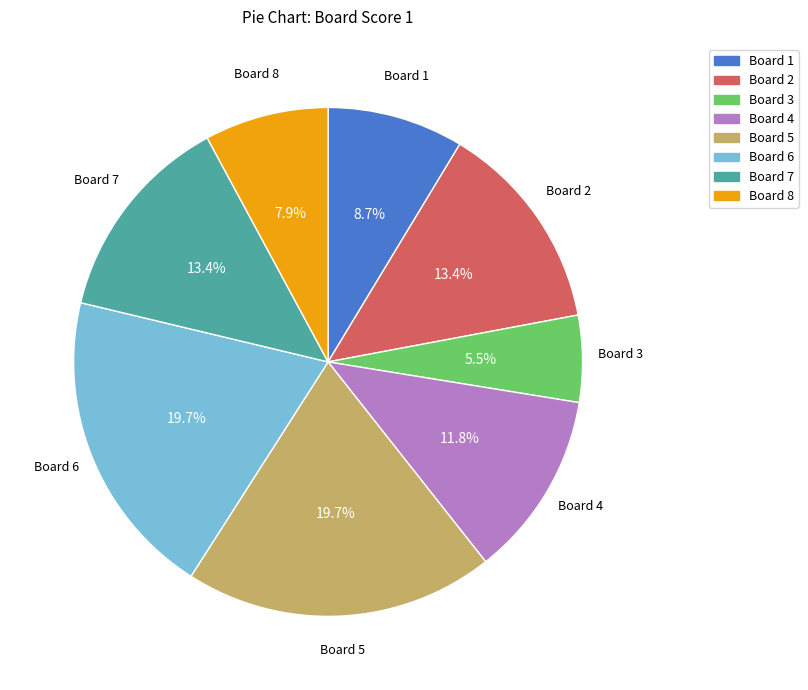

Is there a majority slice in this chart?

No